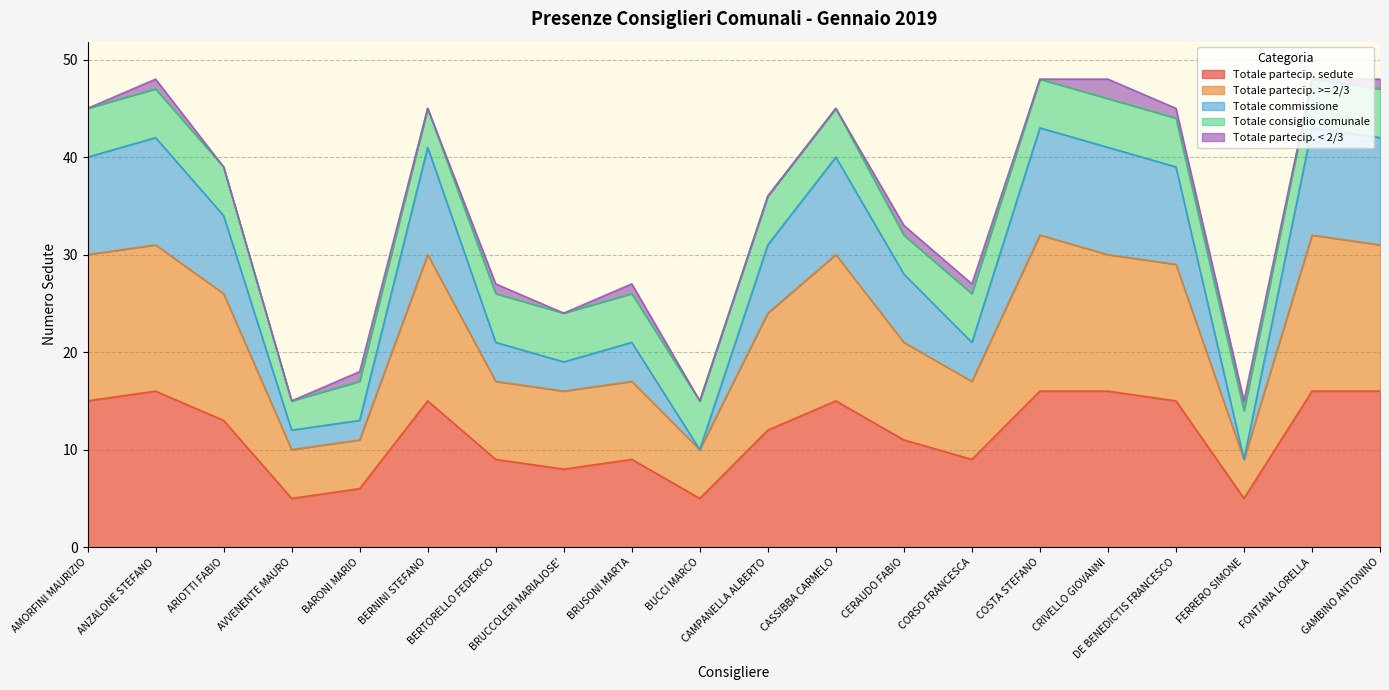

At which category does Totale partecip. sedute reach its first local peak?

ANZALONE STEFANO